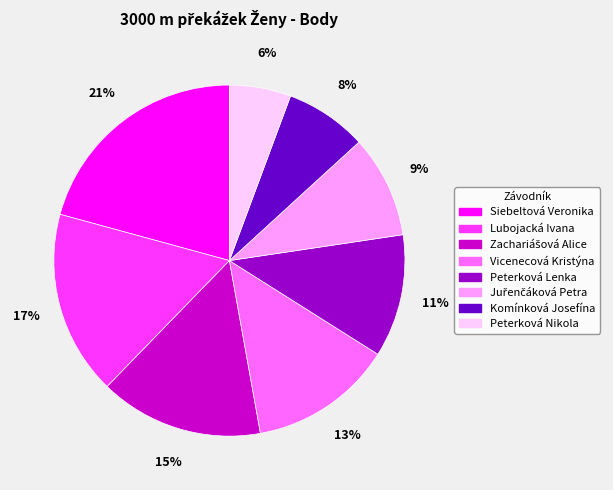

Do Lubojacká Ivana and Vicenecová Kristýna together represent more than half of the pie?

No